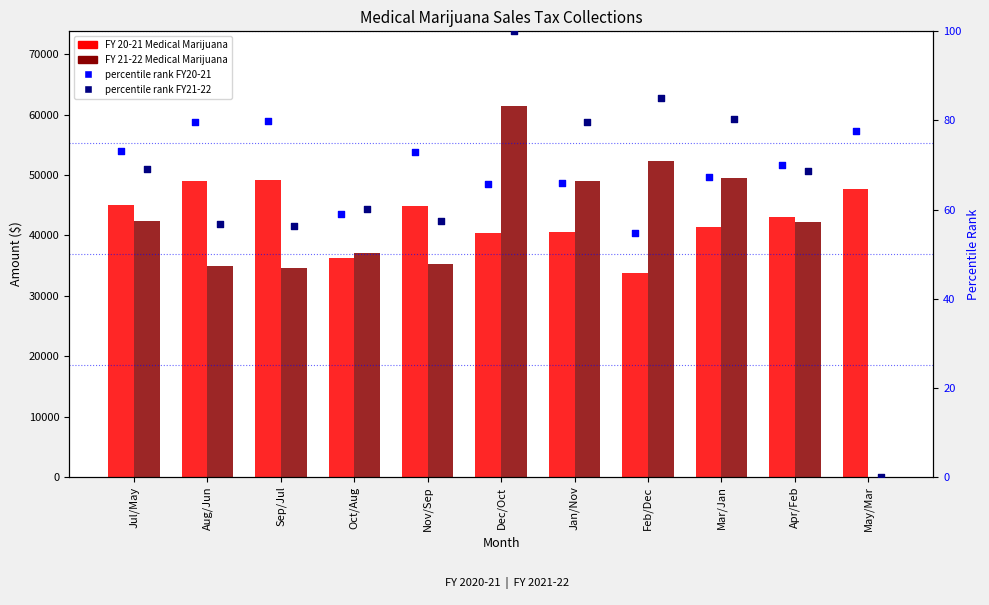

What are all the series names shown in the legend?

FY 20-21 Medical Marijuana, FY 21-22 Medical Marijuana, percentile rank FY20-21, percentile rank FY21-22